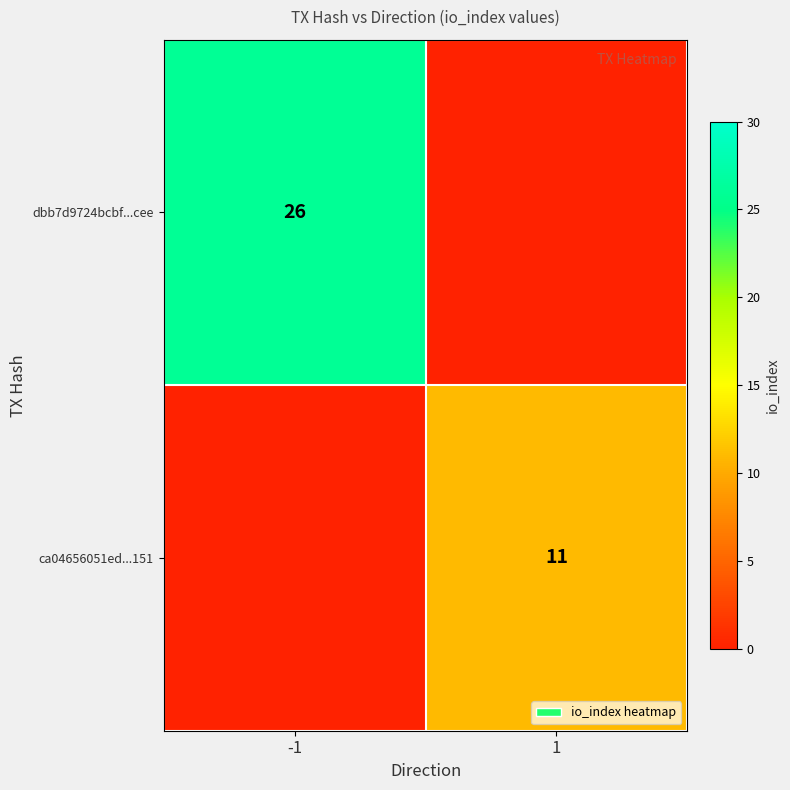

True or false: ca04656051ed...151 has a value of 4 at 1.

False